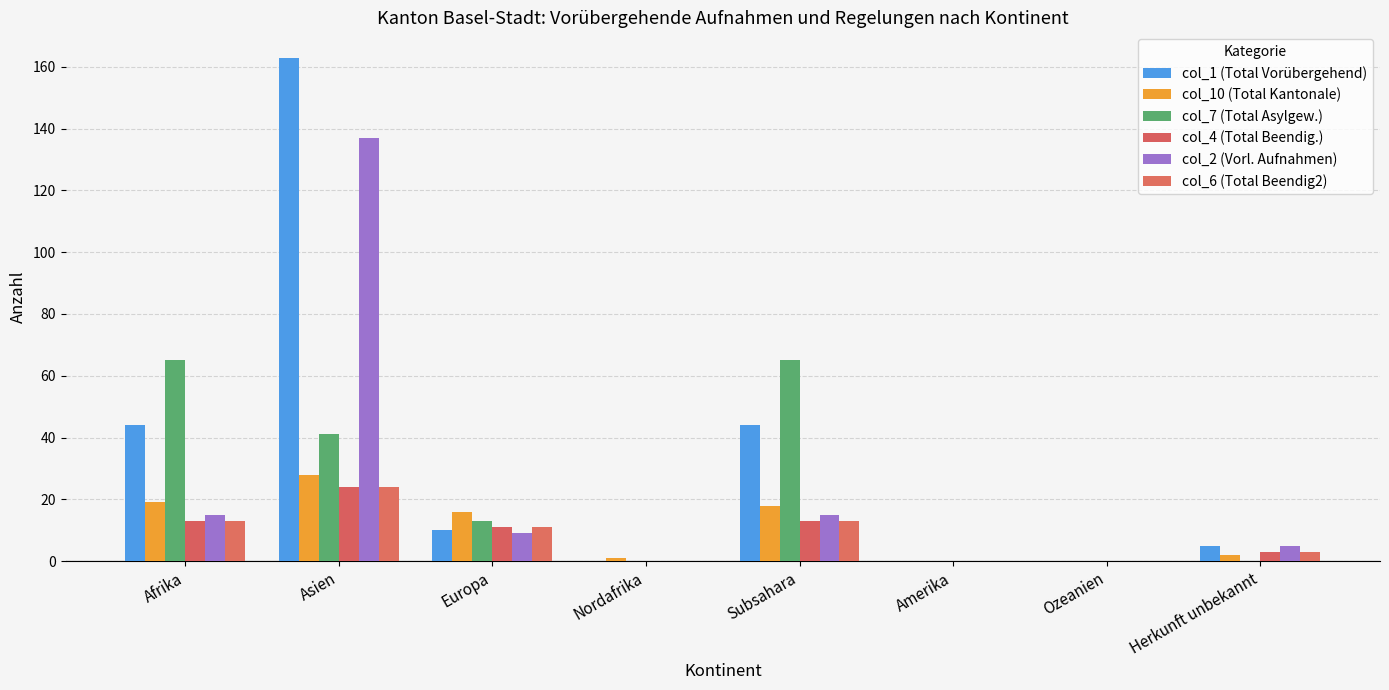

At which category is the sum across all series the highest?

Asien